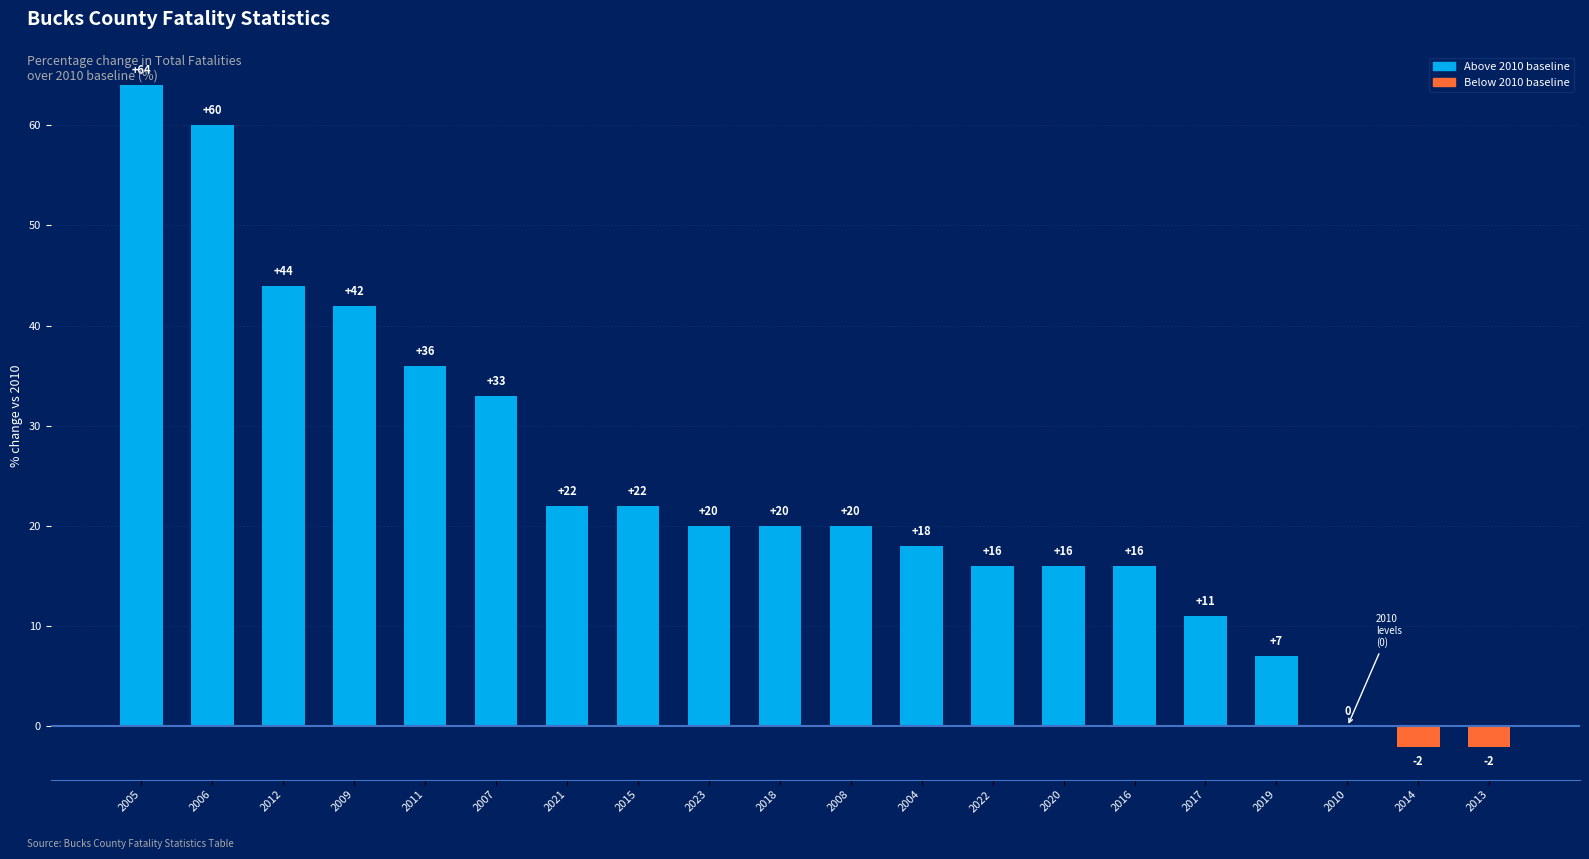

What is the maximum value shown in the chart?

64